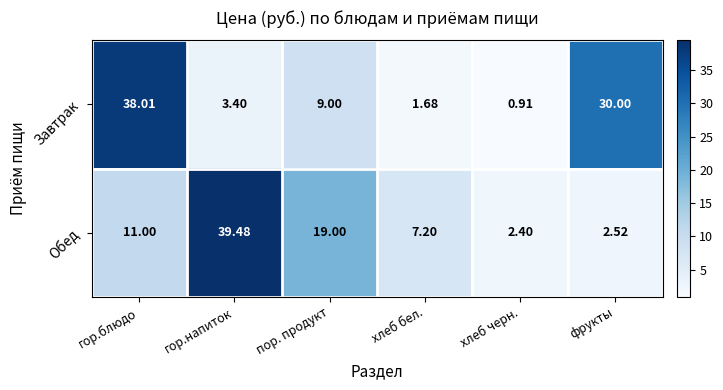

What is the difference between the highest and lowest values at пор. продукт?

10.0